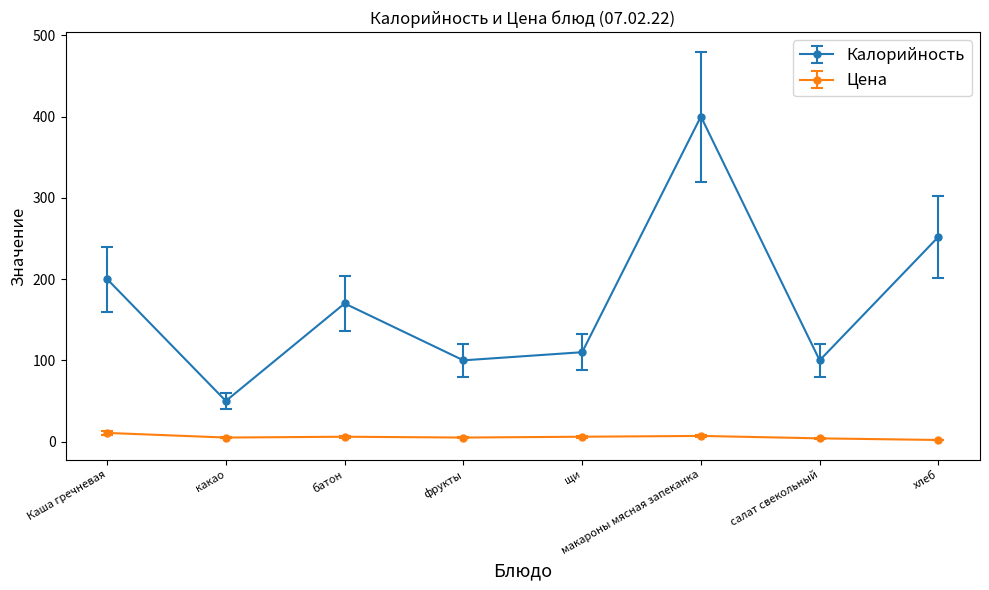

What is the sum of all Цена values?

45.7